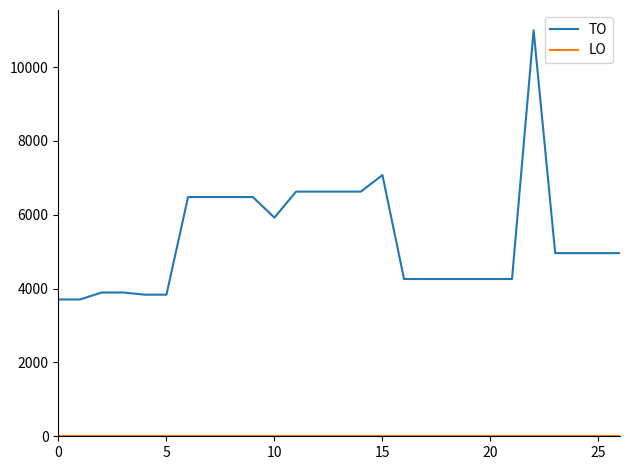

How many lines are shown in the chart?

2